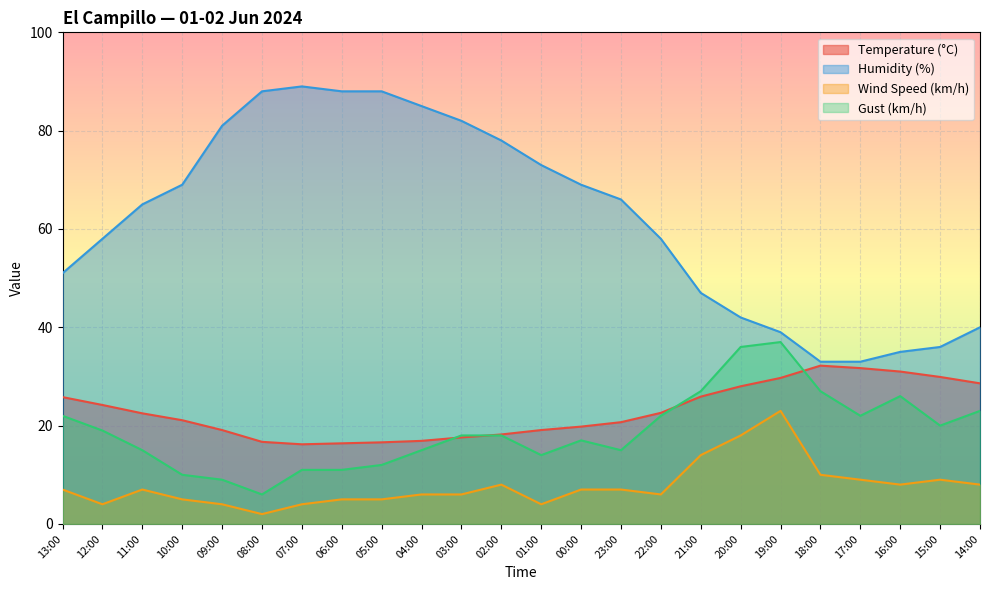

At which label does Temperature (°C) first exceed 22?

13:00